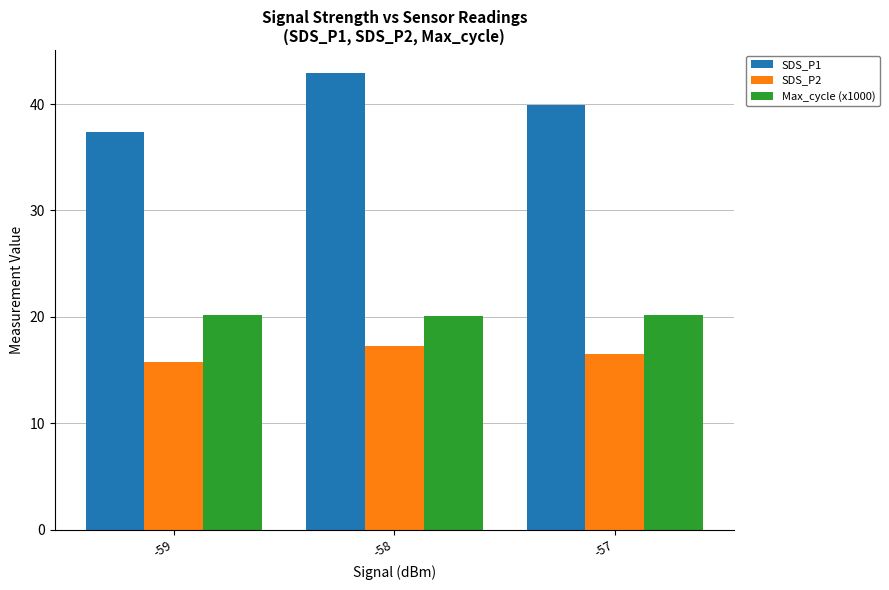

Which series has the widest spread of values?

SDS_P1